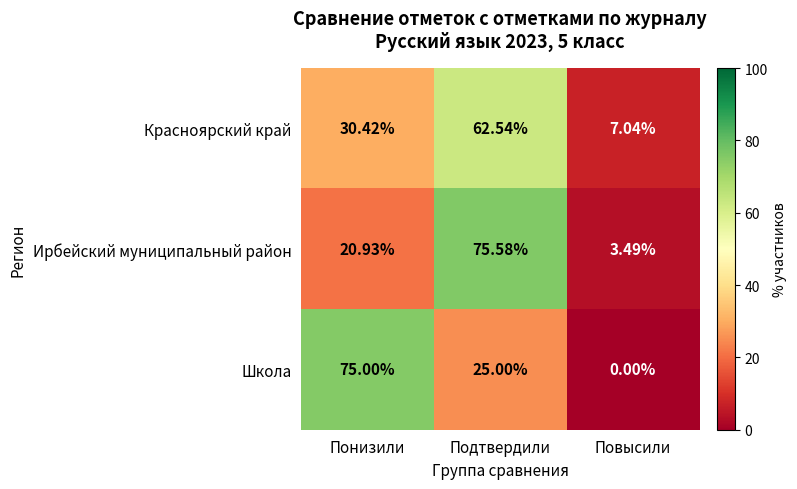

Rank the categories by Школа value from lowest to highest.

Повысили, Подтвердили, Понизили